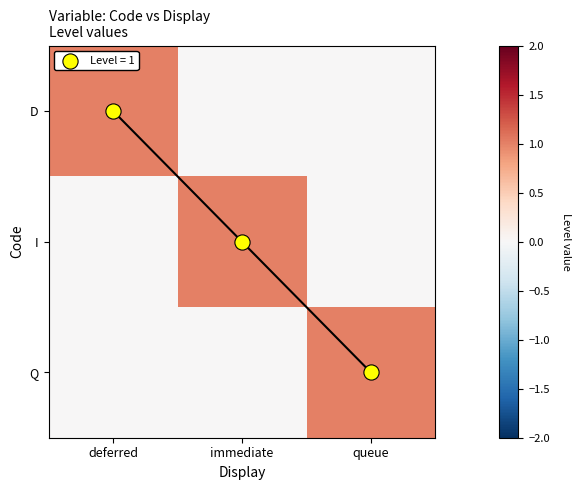

At which label is I closest to 0?

deferred